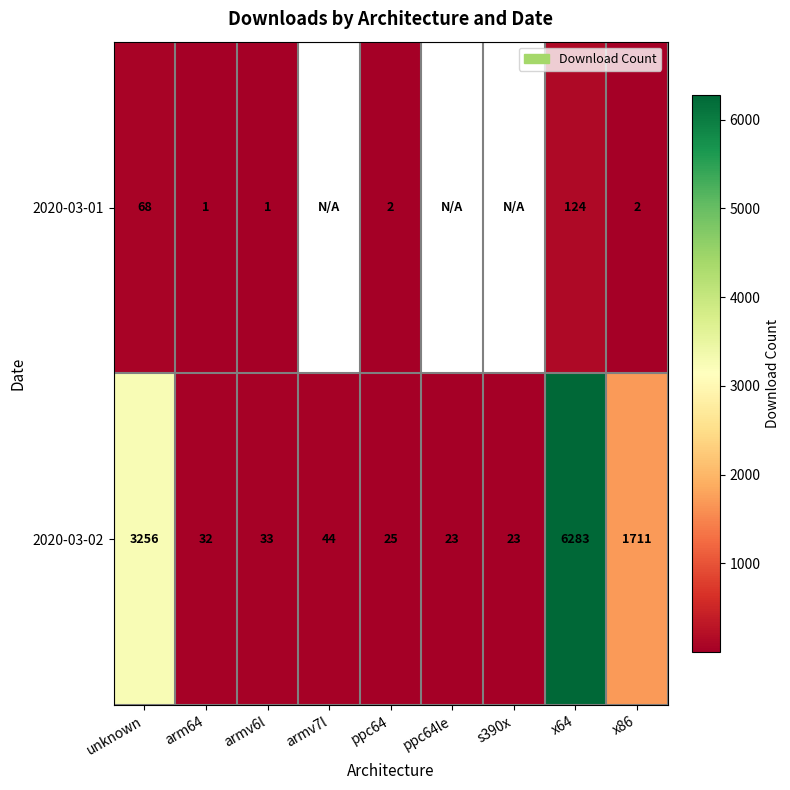

How many data points does each series have?

9